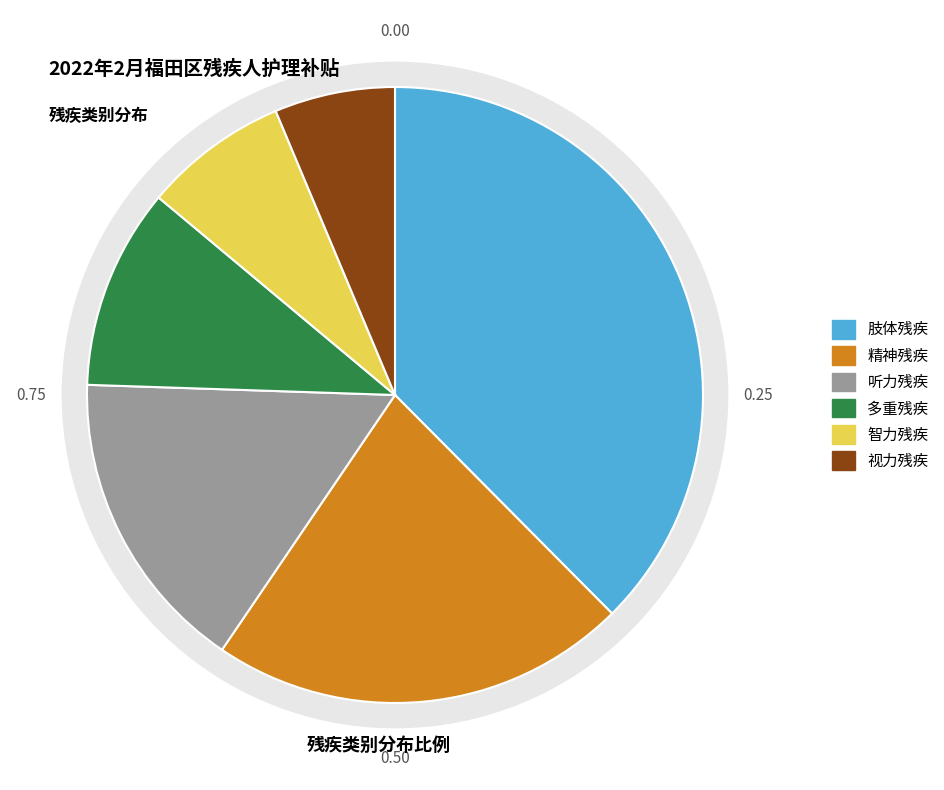

What percentage is the 多重残疾 slice, to the nearest percent?

11%